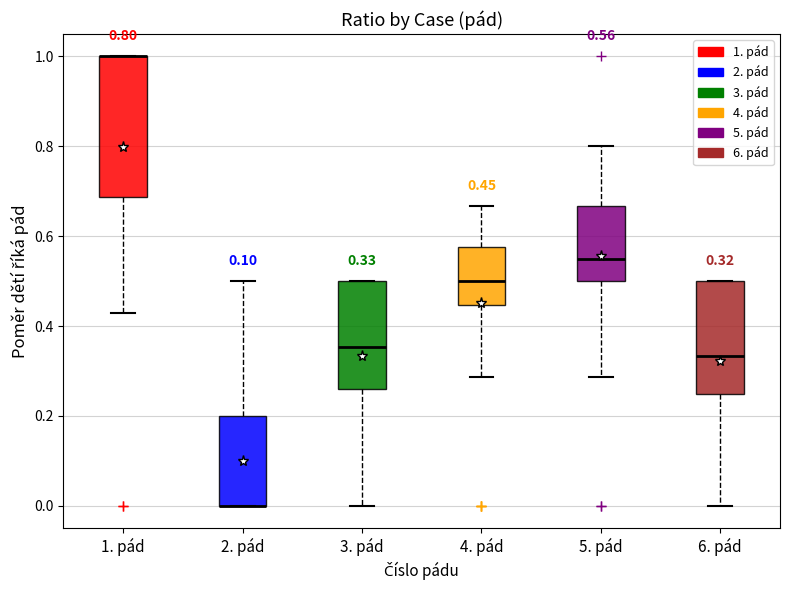

Comparing the boxes themselves (not the whiskers), which one is the tallest?

1. pád